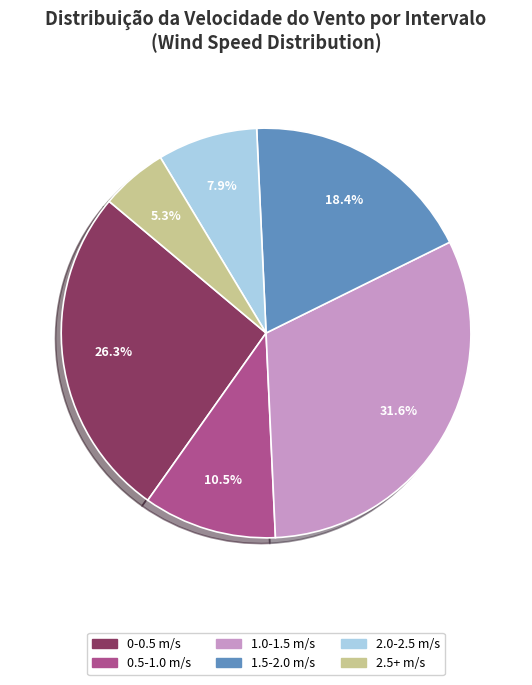

Is there any slice that represents more than half of the pie?

No